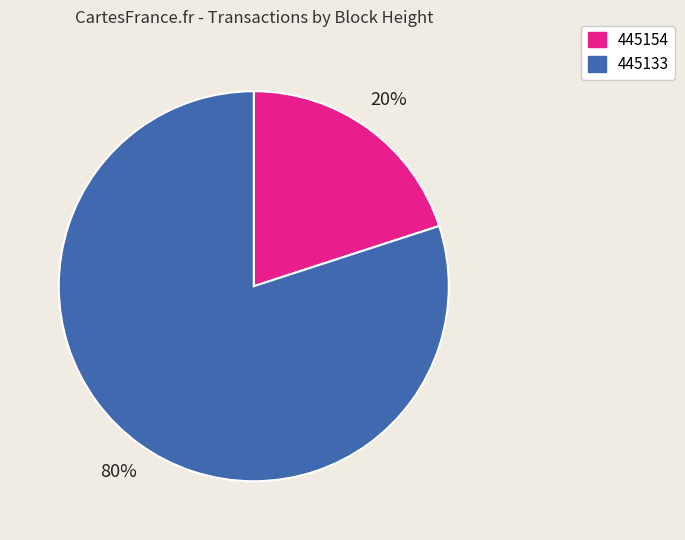

To the nearest percent, what percentage of the pie is 445154?

20%